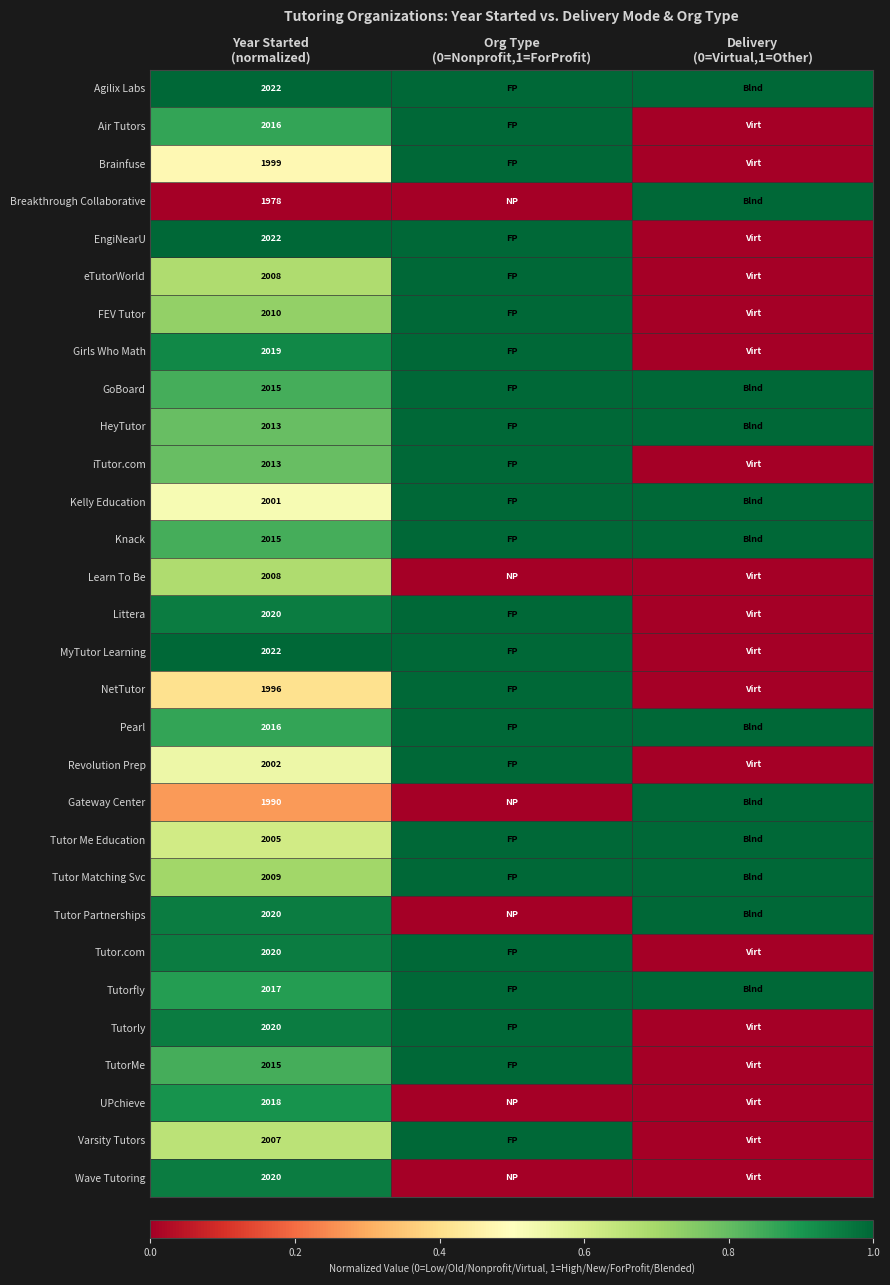

Which category has the lowest value across all series?

Delivery
(0=Virtual,1=Other)